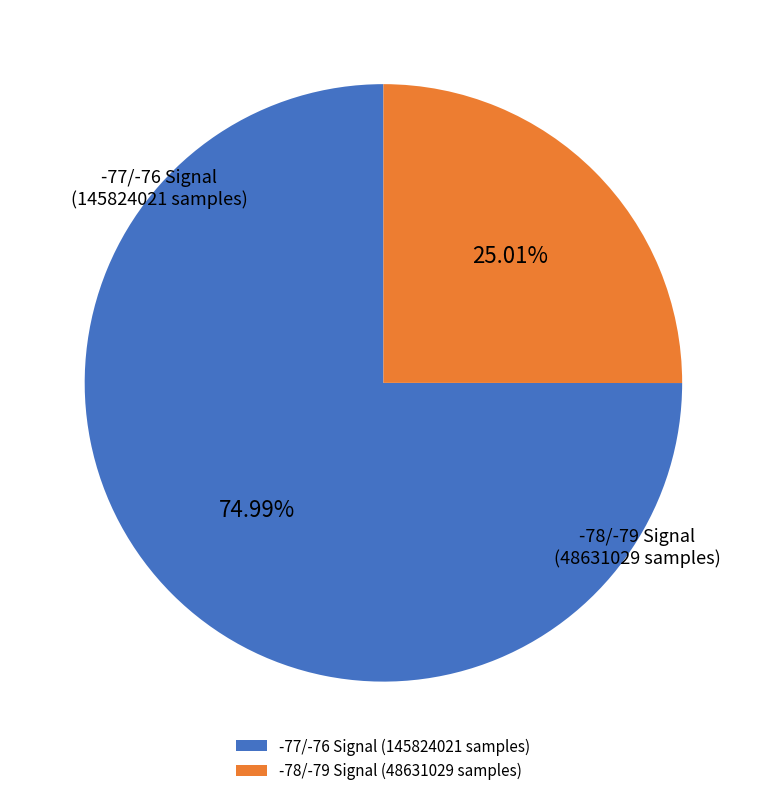

Does -78/-79 Signal account for over 50% of the chart?

No